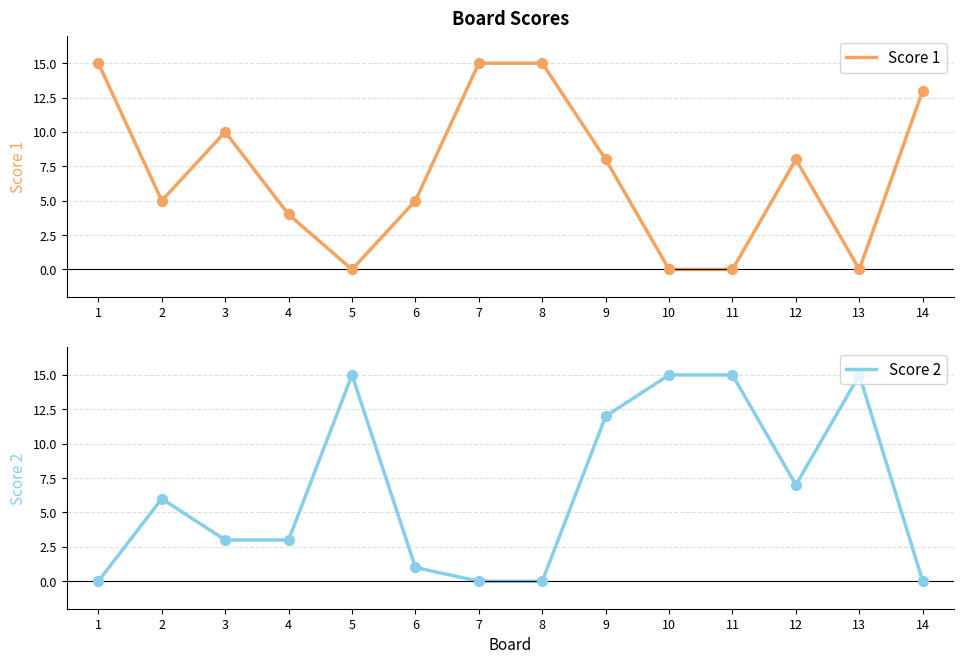

What is the total value across all series at 8?

15